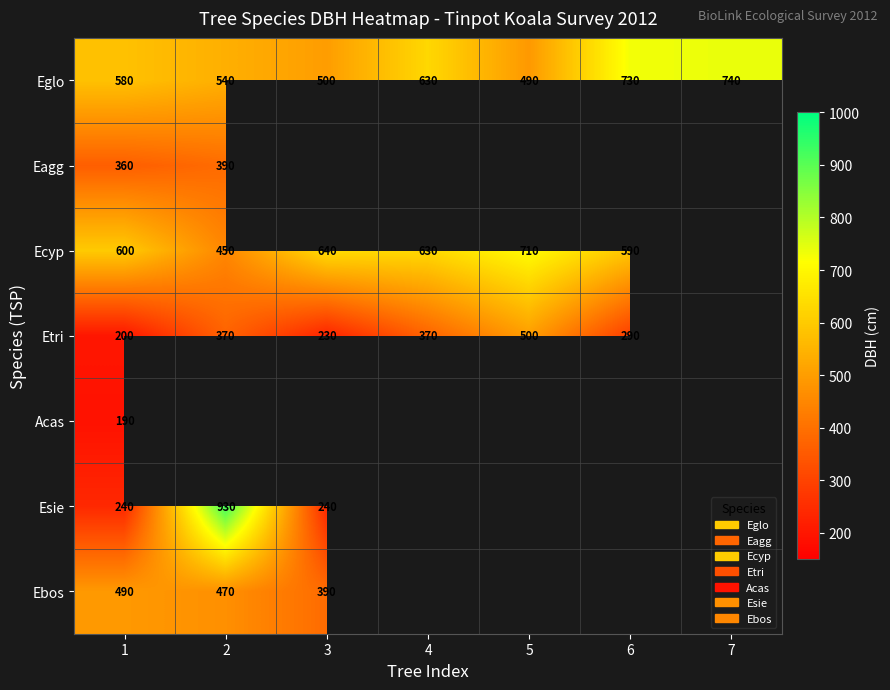

How many distinct data groups are displayed?

7